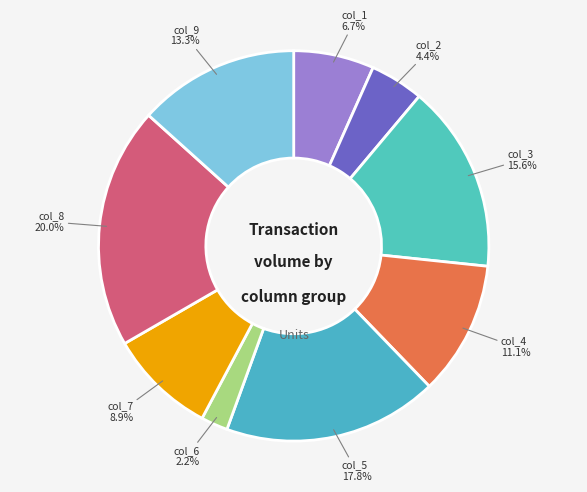

Is there any slice that represents more than half of the pie?

No